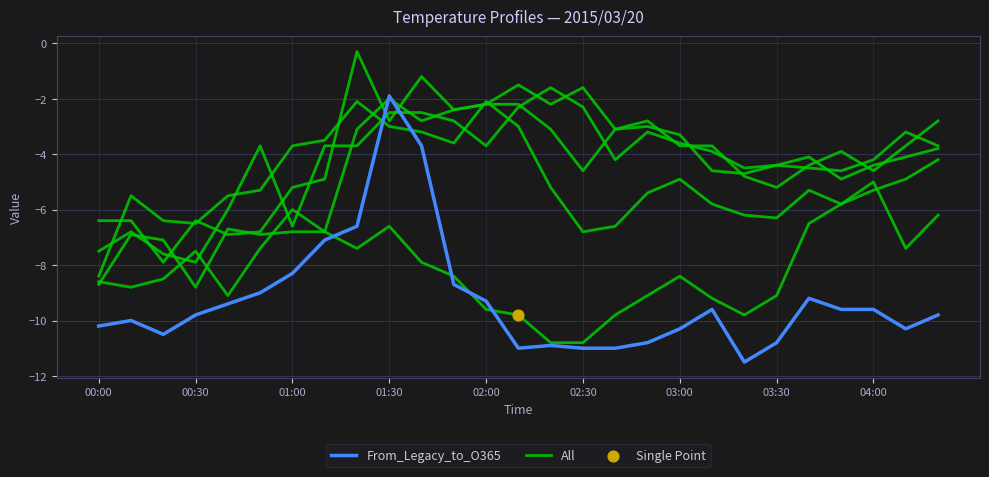

At which category is the sum across all series the highest?

01:30